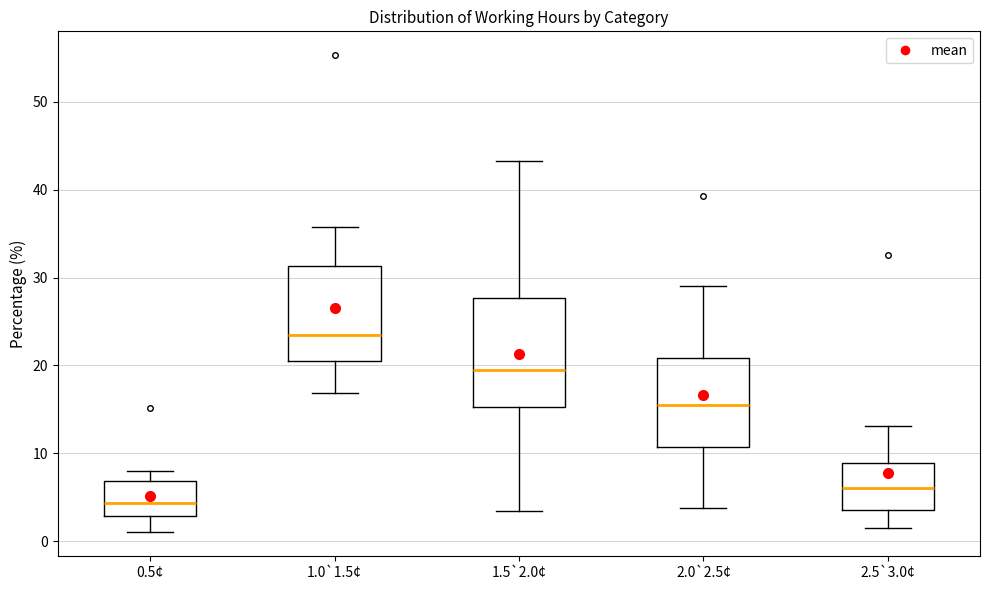

Reading left to right, transcribe this box plot: for each box, give where its median line is, the range the box spans, and where its two whiskers end, as read against the y-axis. The values are not printed on the chart, so give them approximately, as read against the axis.

0.5¢: median 4, box 3 to 7, whiskers 1 to 8
1.0`1.5¢: median 24, box 21 to 31, whiskers 17 to 36
1.5`2.0¢: median 20, box 15 to 28, whiskers 3 to 43
2.0`2.5¢: median 15, box 11 to 21, whiskers 4 to 29
2.5`3.0¢: median 6, box 4 to 9, whiskers 2 to 13